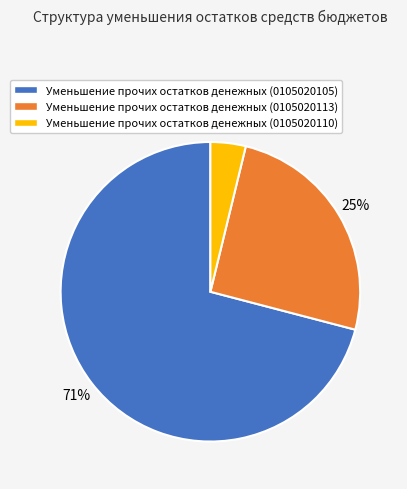

The Уменьшение прочих остатков денежных (0105020113) slice represents 25% of the pie. True or false?

True